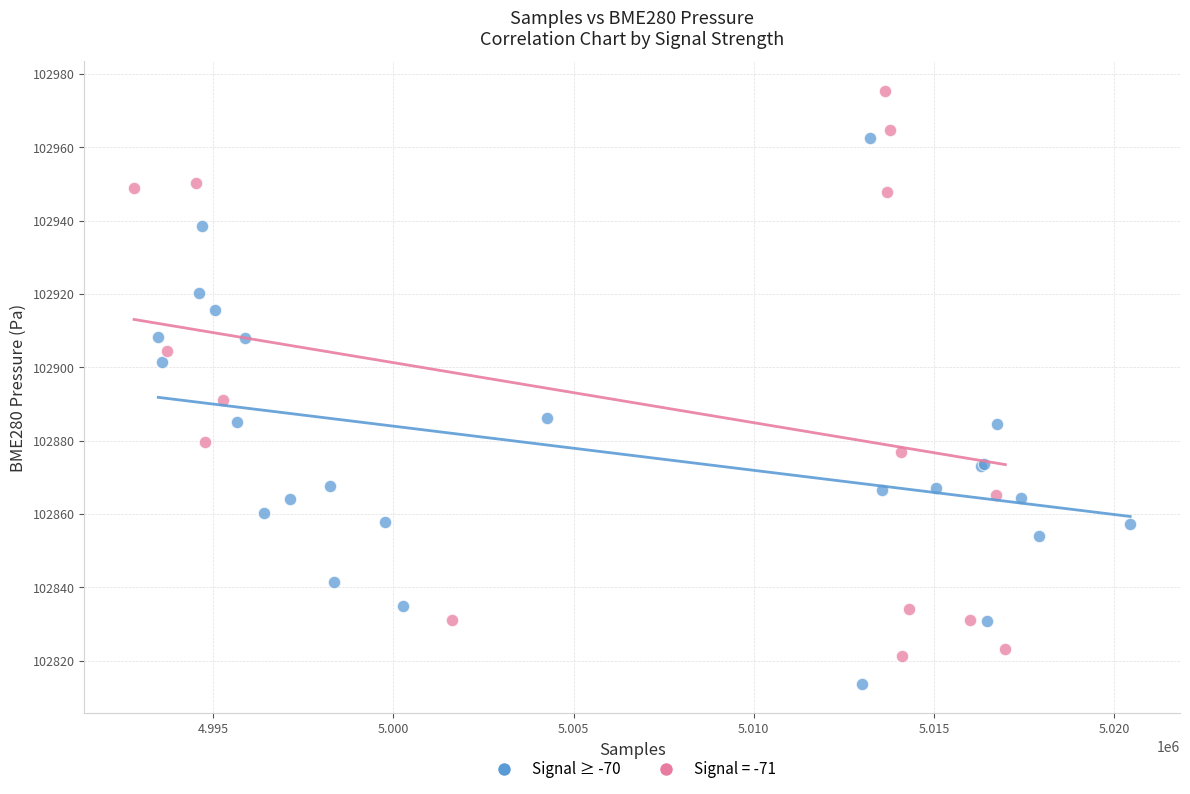

Which series contains the highest Y value?

Signal = -71